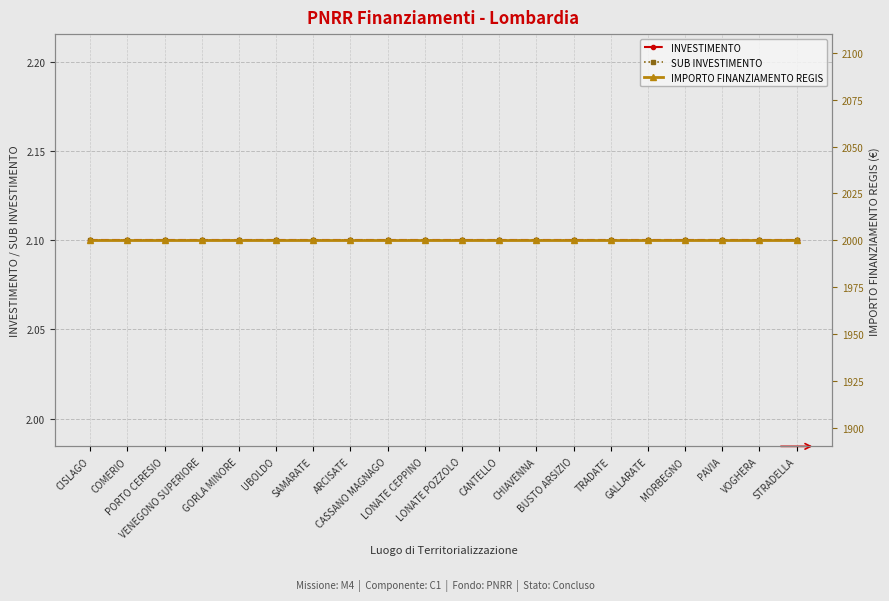

Is this an area chart (filled region under the line)?

No